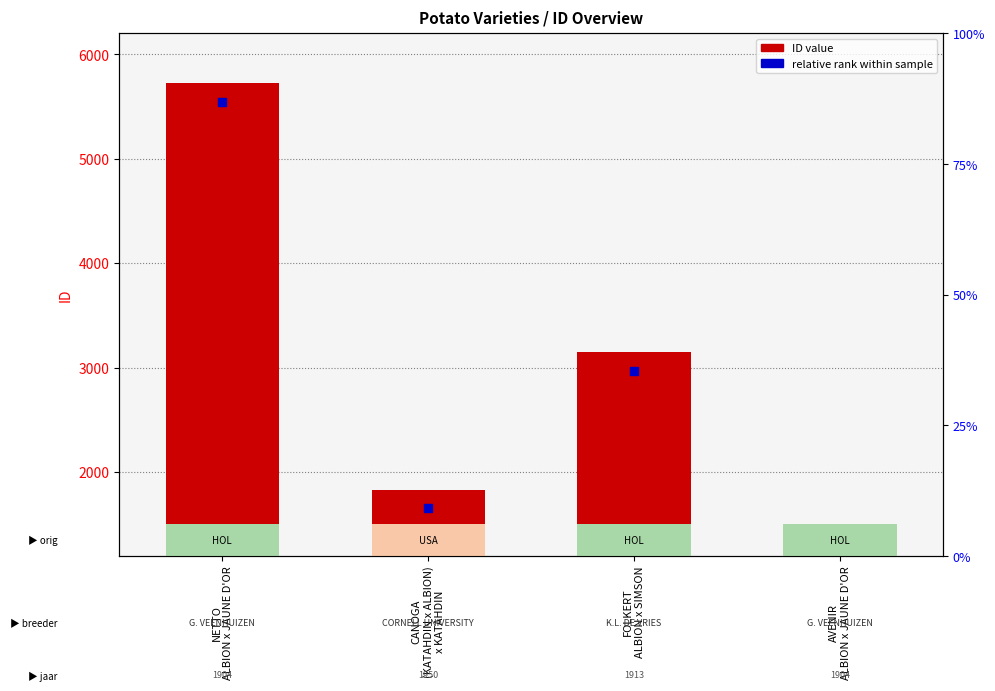

Which series contains the highest Y value?

ID value